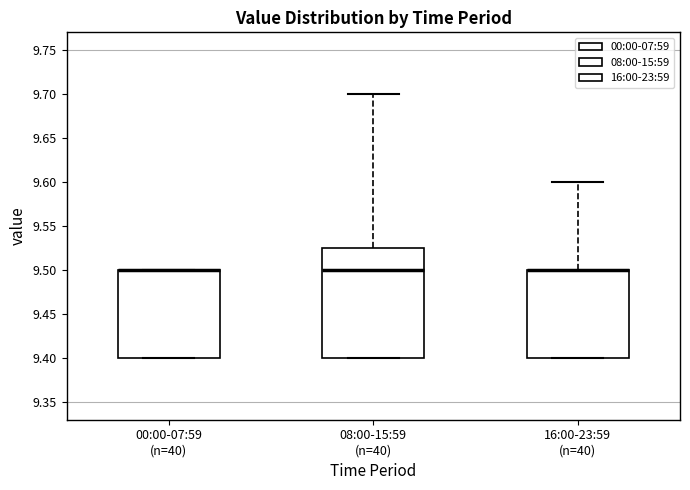

Where is the lower edge of the box for 16:00-23:59 (n=40) on the y-axis? The values are not printed on the chart, so give them approximately, as read against the axis.

9.400